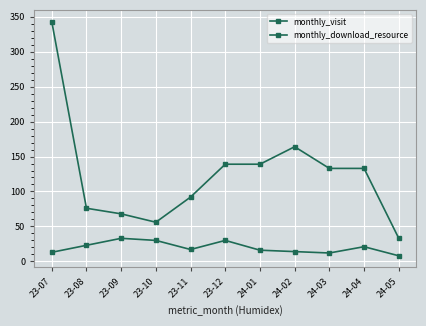

How many data points in monthly_download_resource are less than 17?

5